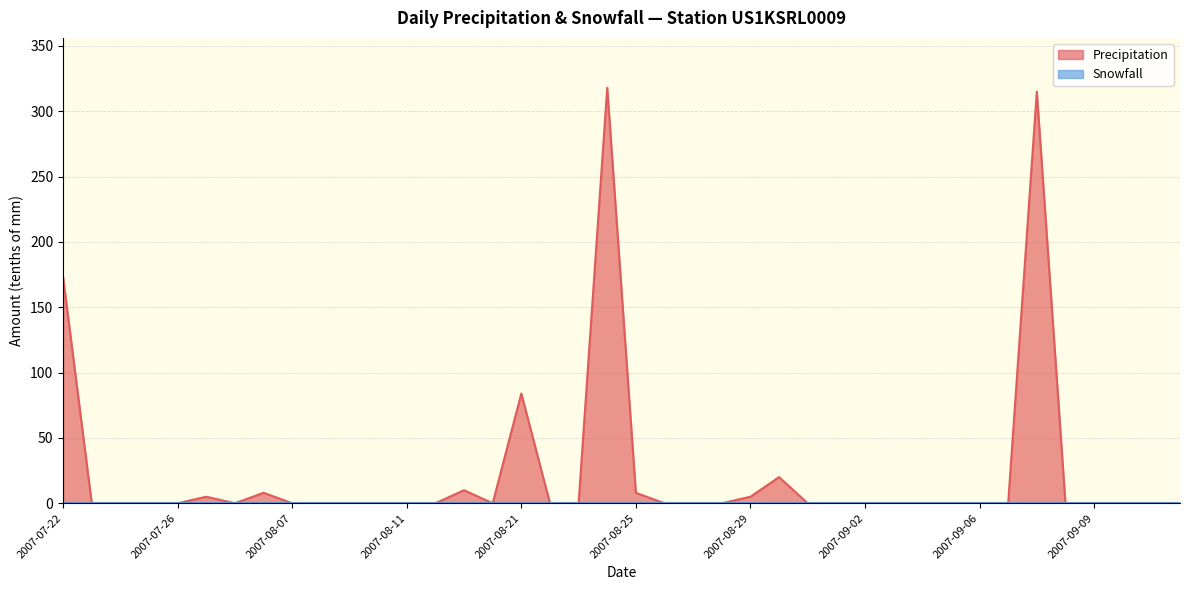

Which series has the largest total across all categories?

Precipitation